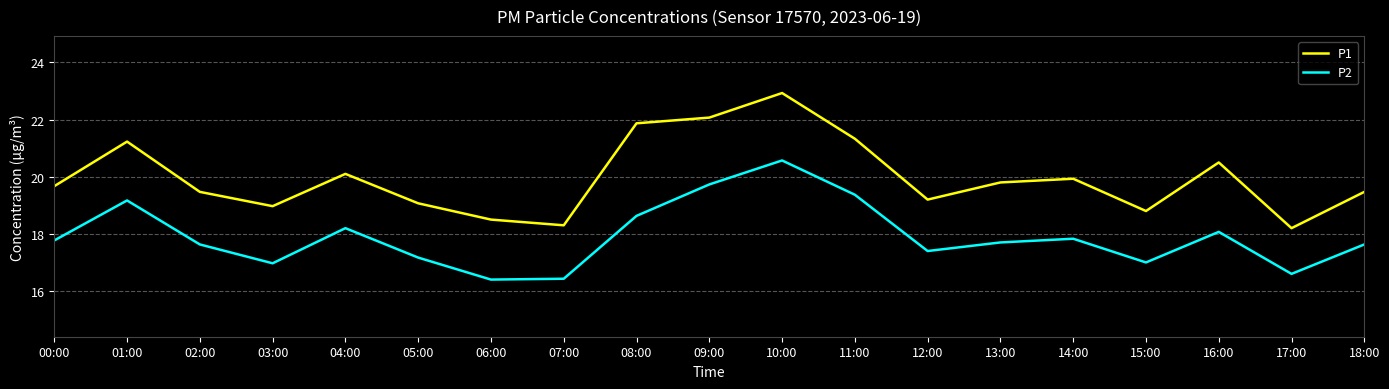

What is the maximum value for P1?

22.9